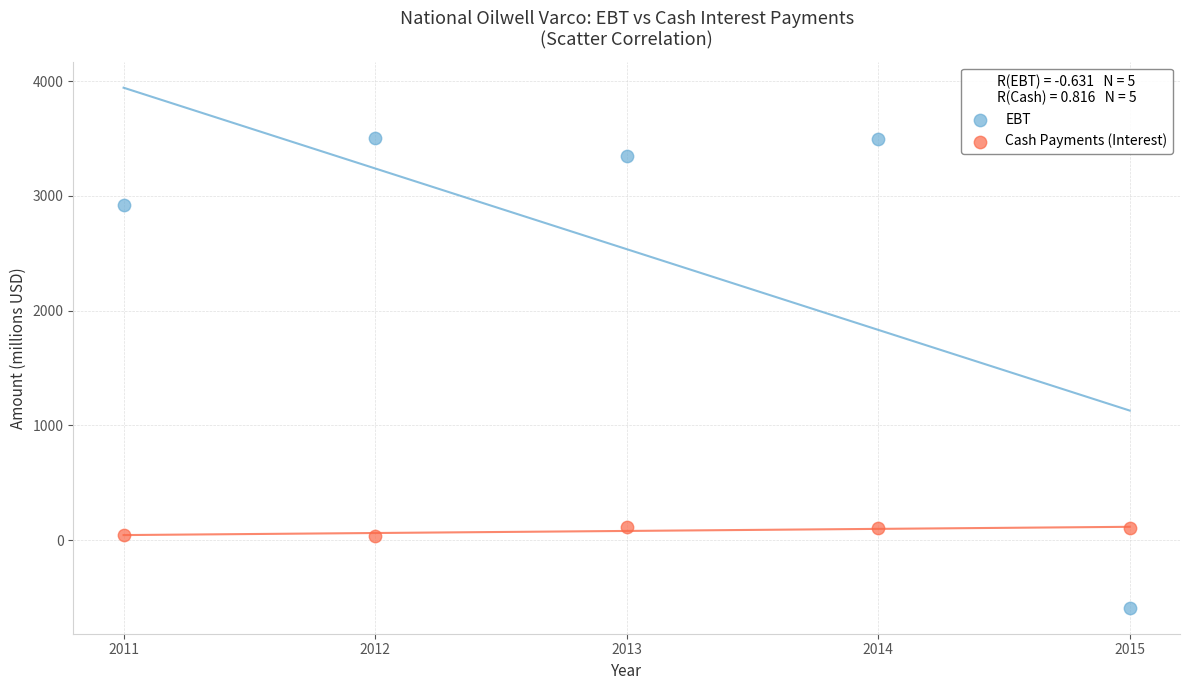

Which series has the widest spread of Y values?

EBT